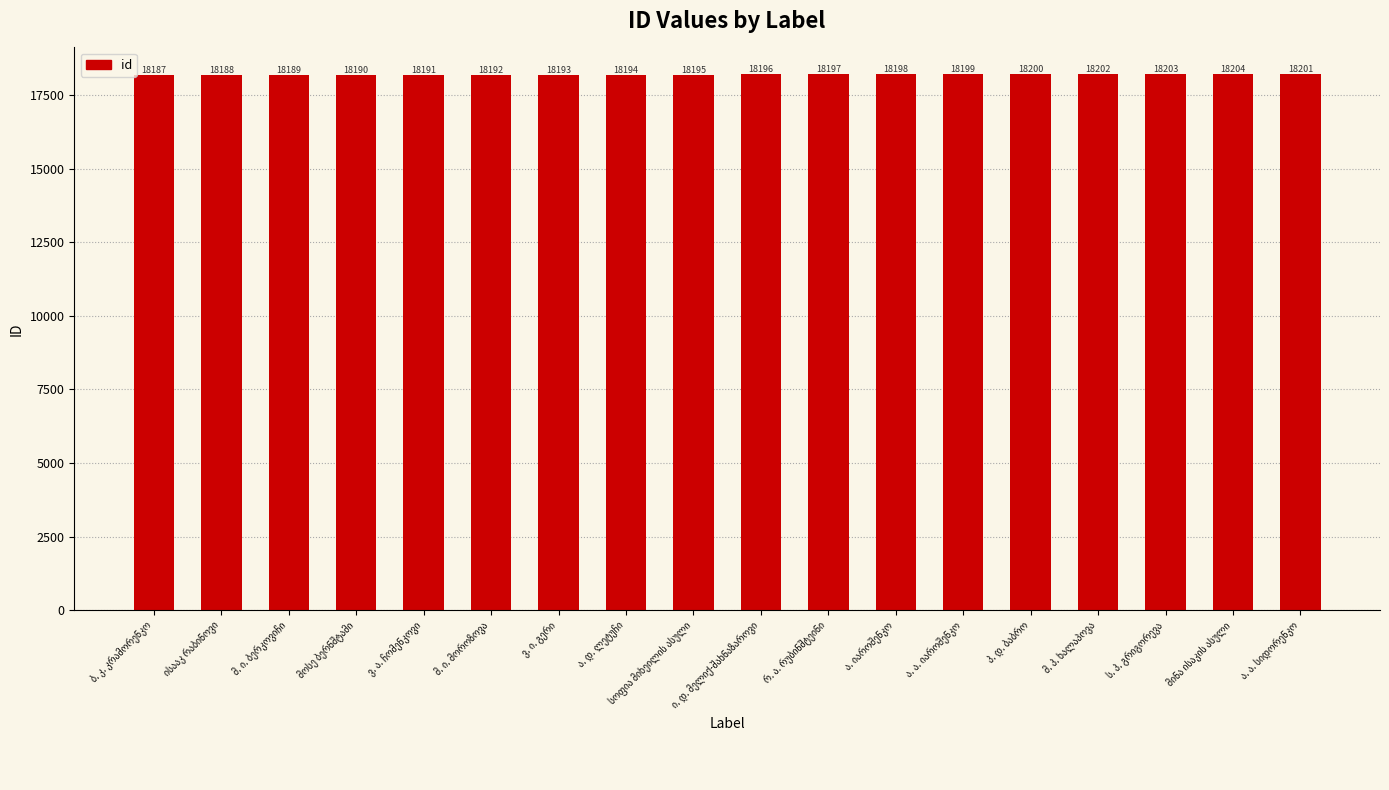

What is the sum of all values?

327519